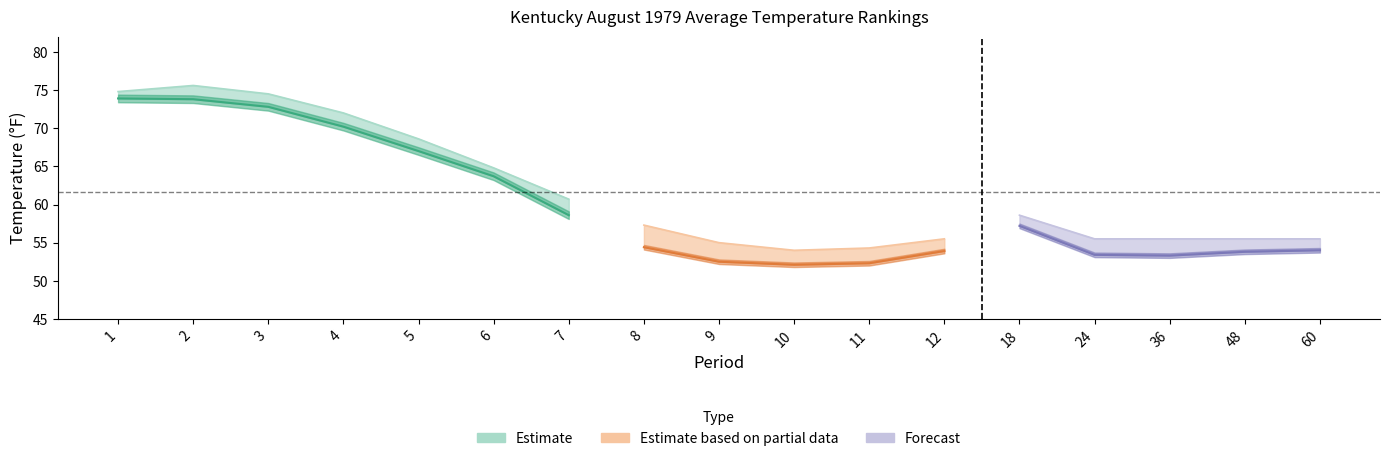

Where is Value nearest to the value 63?

6